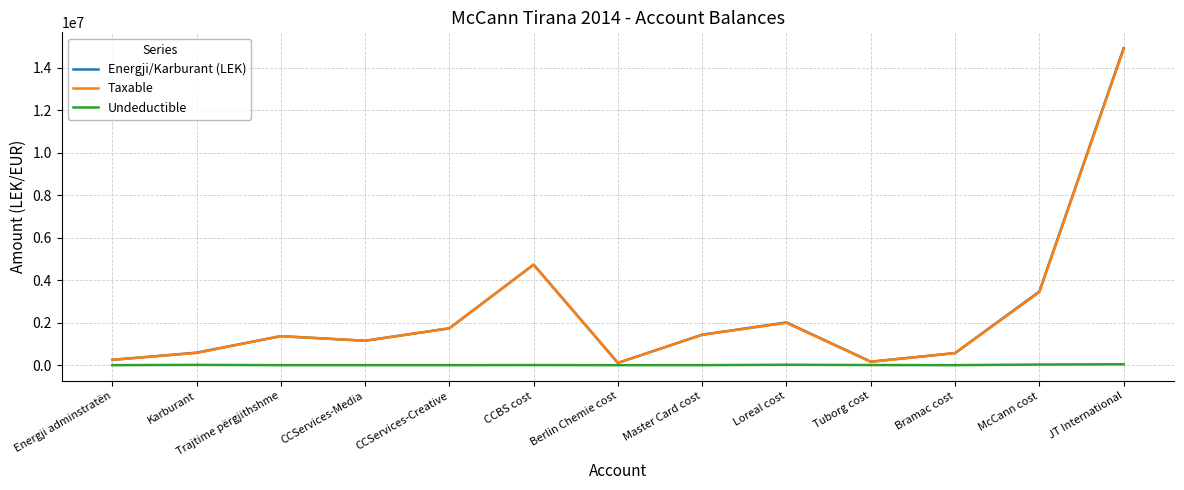

At how many categories does at least one series exceed 14461473?

1